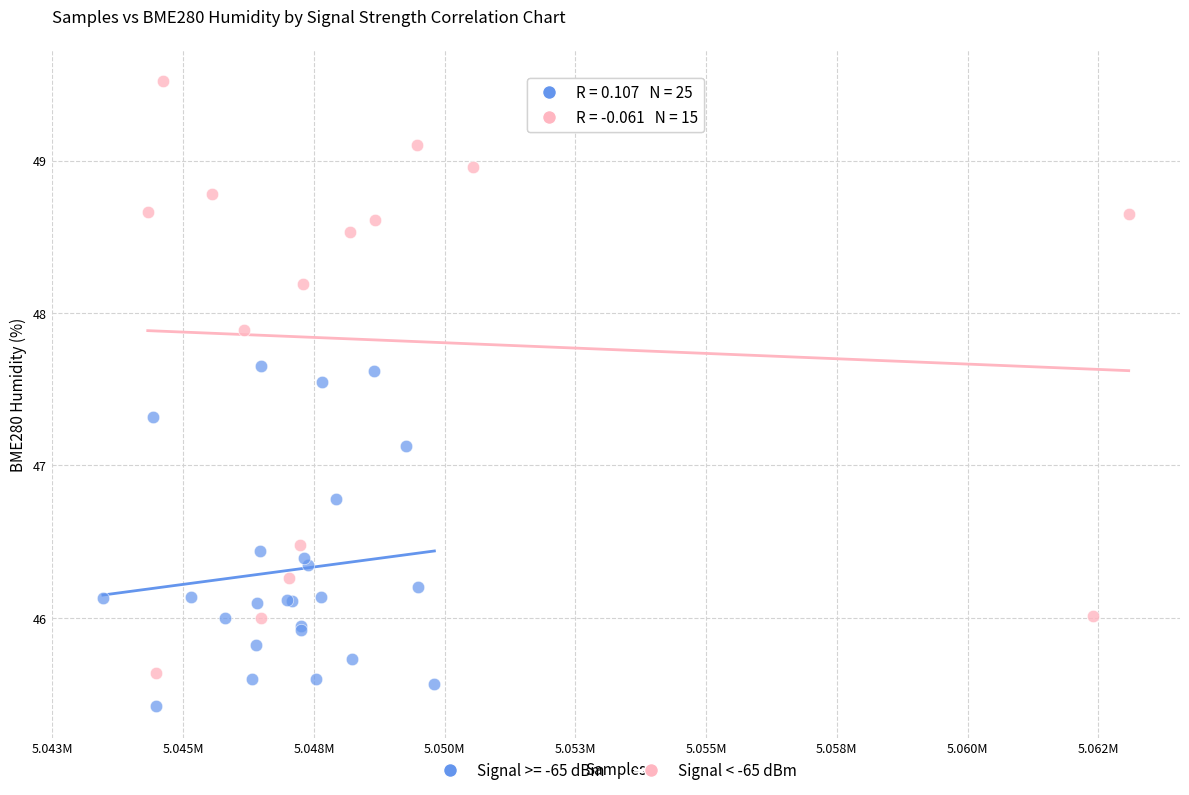

Which series reaches the minimum Y coordinate?

Signal >= -65 dBm